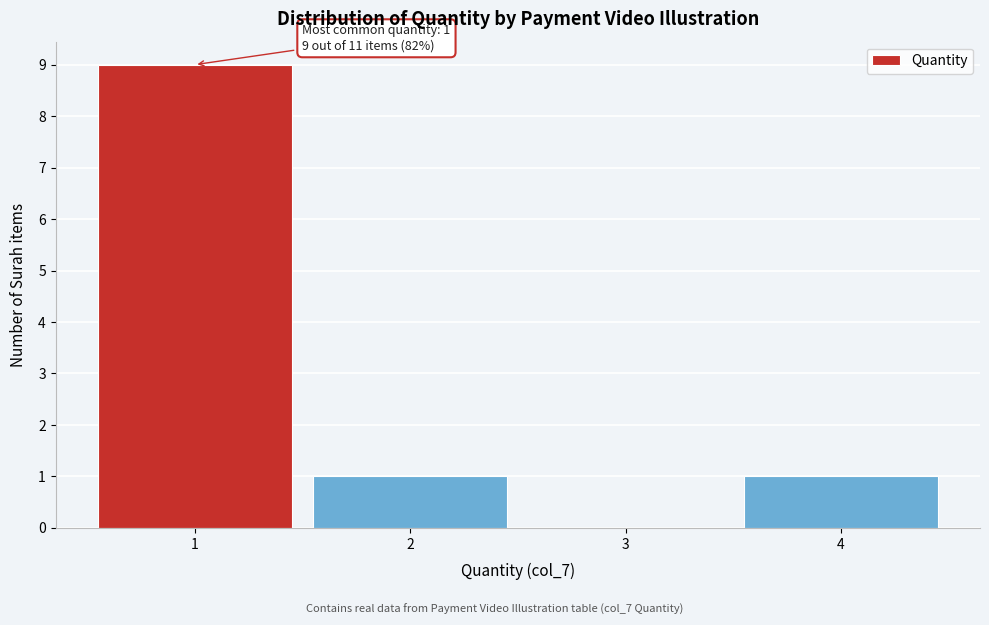

Over which range of the x-axis is the bar tallest?

0.5 to 1.5